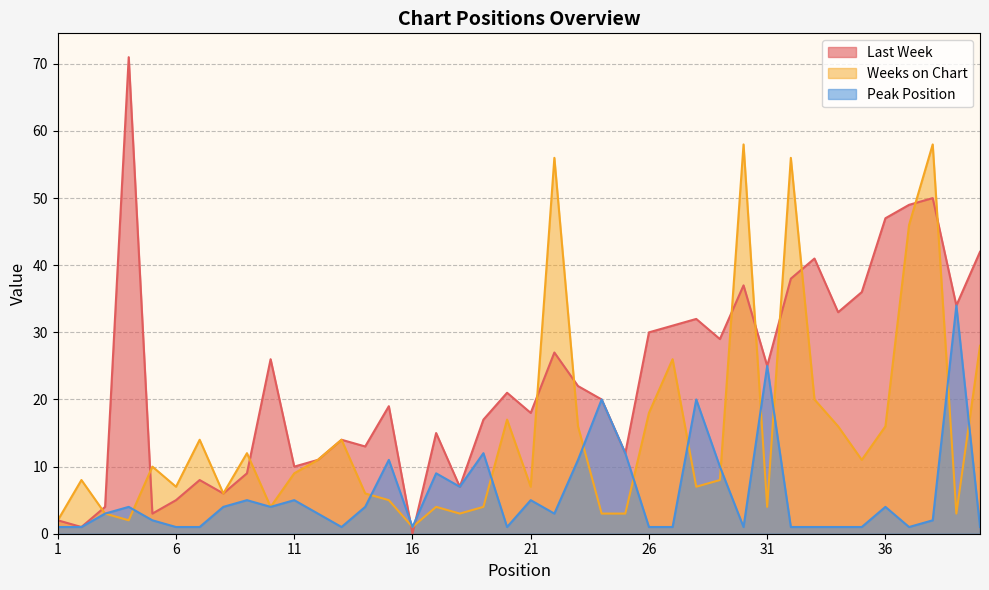

How many intersections are there between Weeks on Chart and Last Week?

13